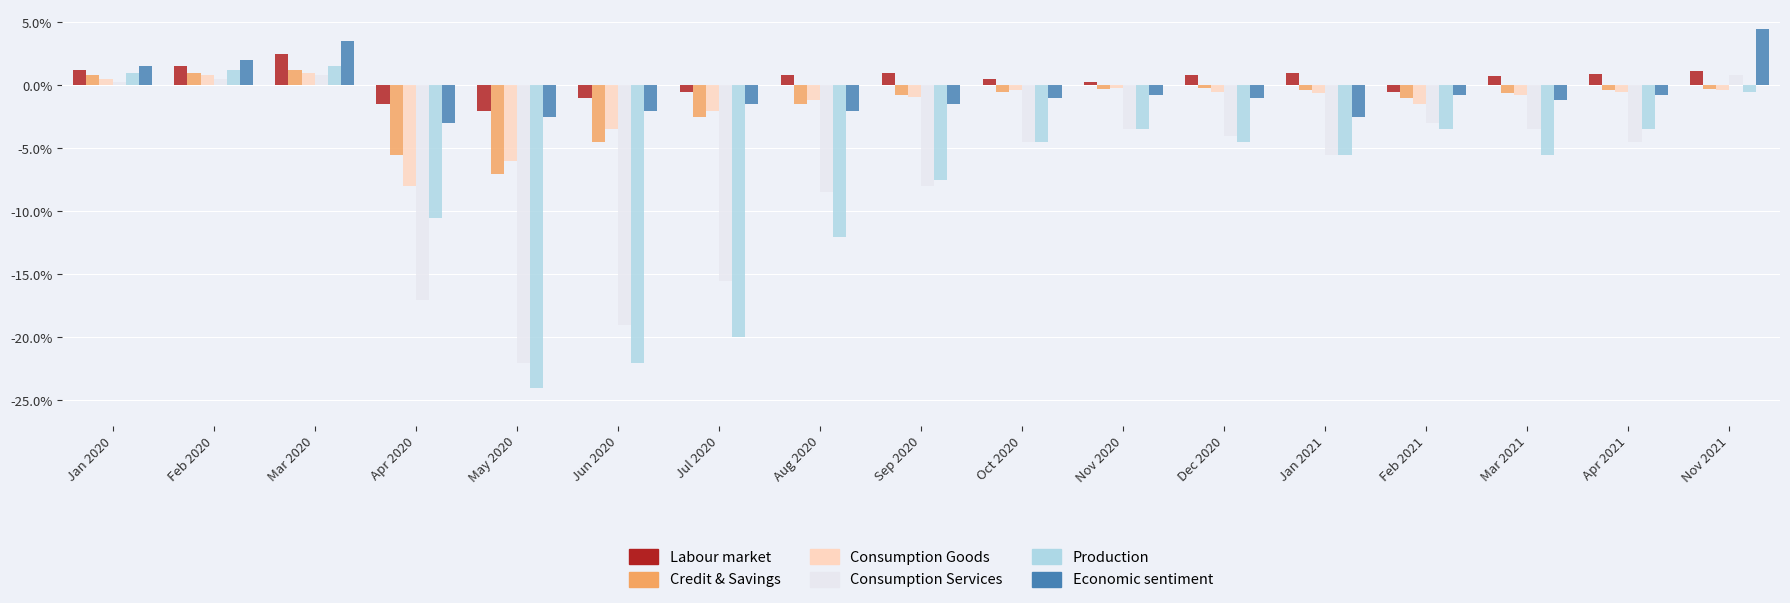

Does the chart contain any negative values?

Yes